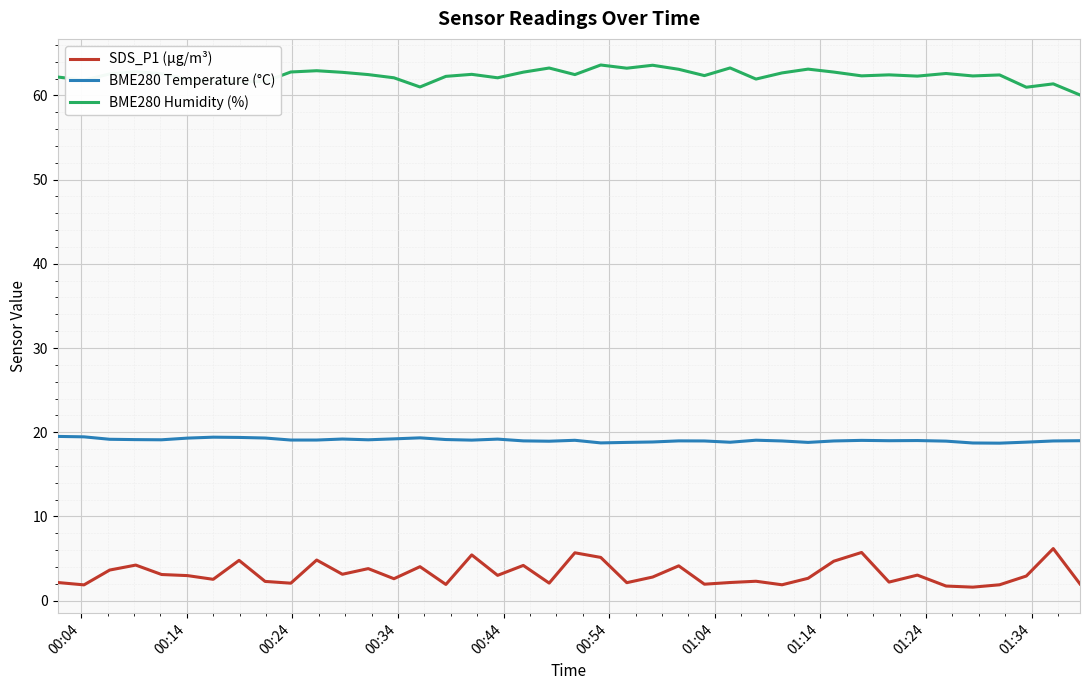

What is the average value of the BME280 Temperature (°C) series?

19.1